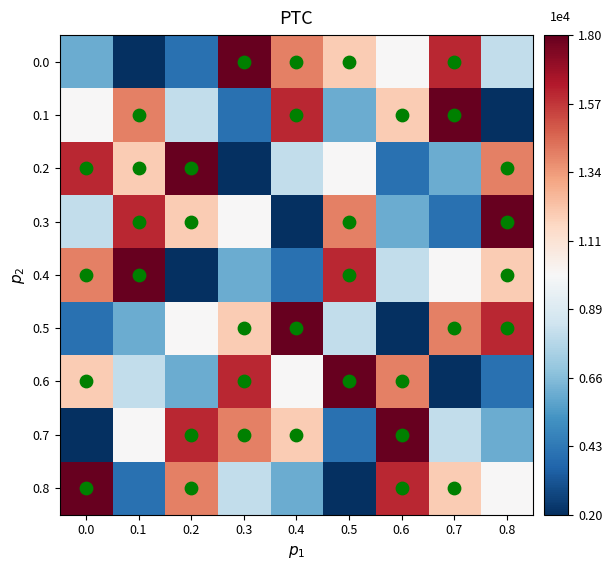

Rank the series by their maximum value, from highest to lowest.

0.0, 0.1, 0.2, 0.3, 0.4, 0.5, 0.6, 0.7, 0.8